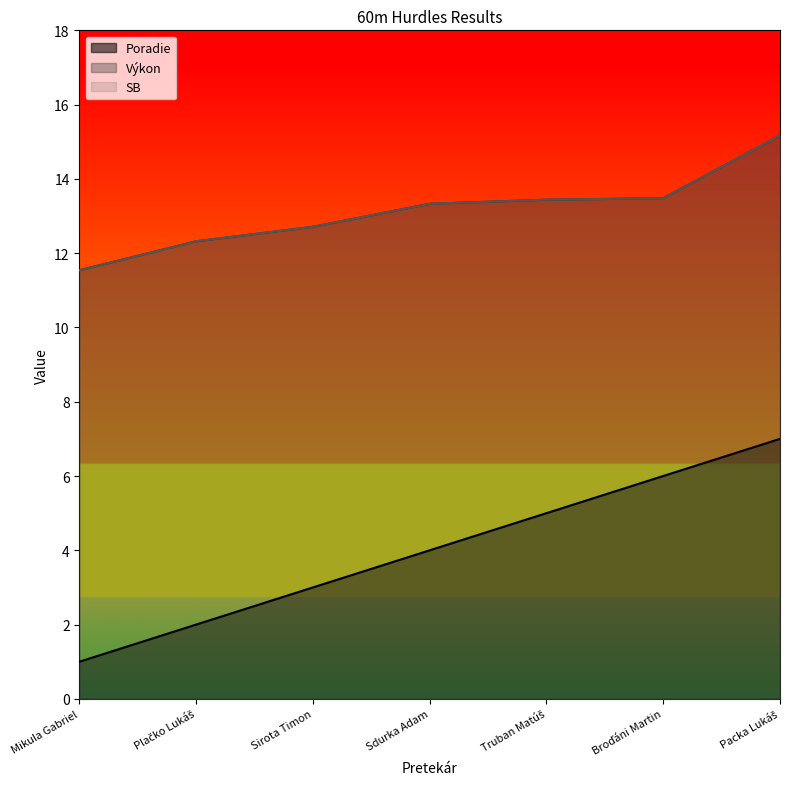

Rank the series at Sirota Timon from lowest to highest value.

Poradie, Výkon, SB